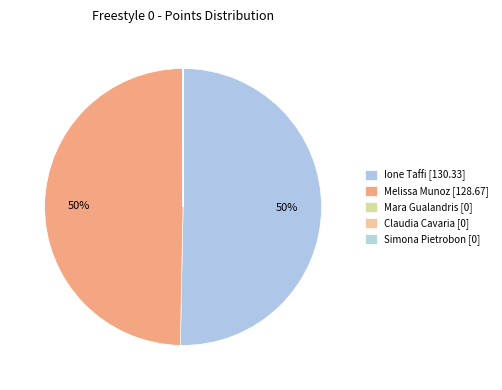

What is the change in value from Melissa Munoz to Simona Pietrobon?

-128.7